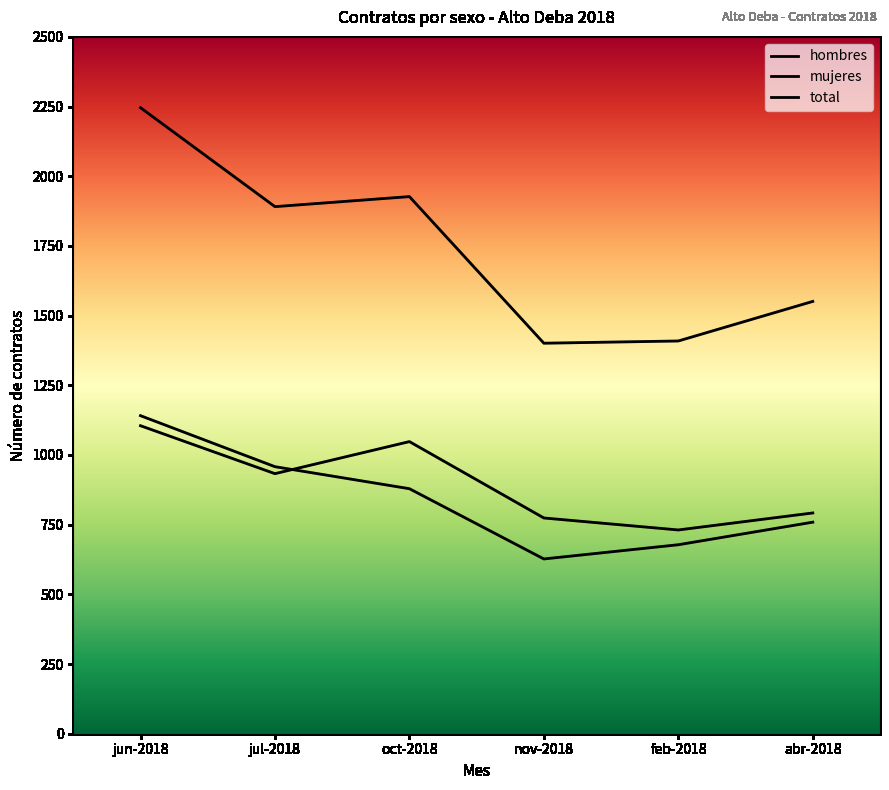

What are all the series names shown in the legend?

hombres, mujeres, total